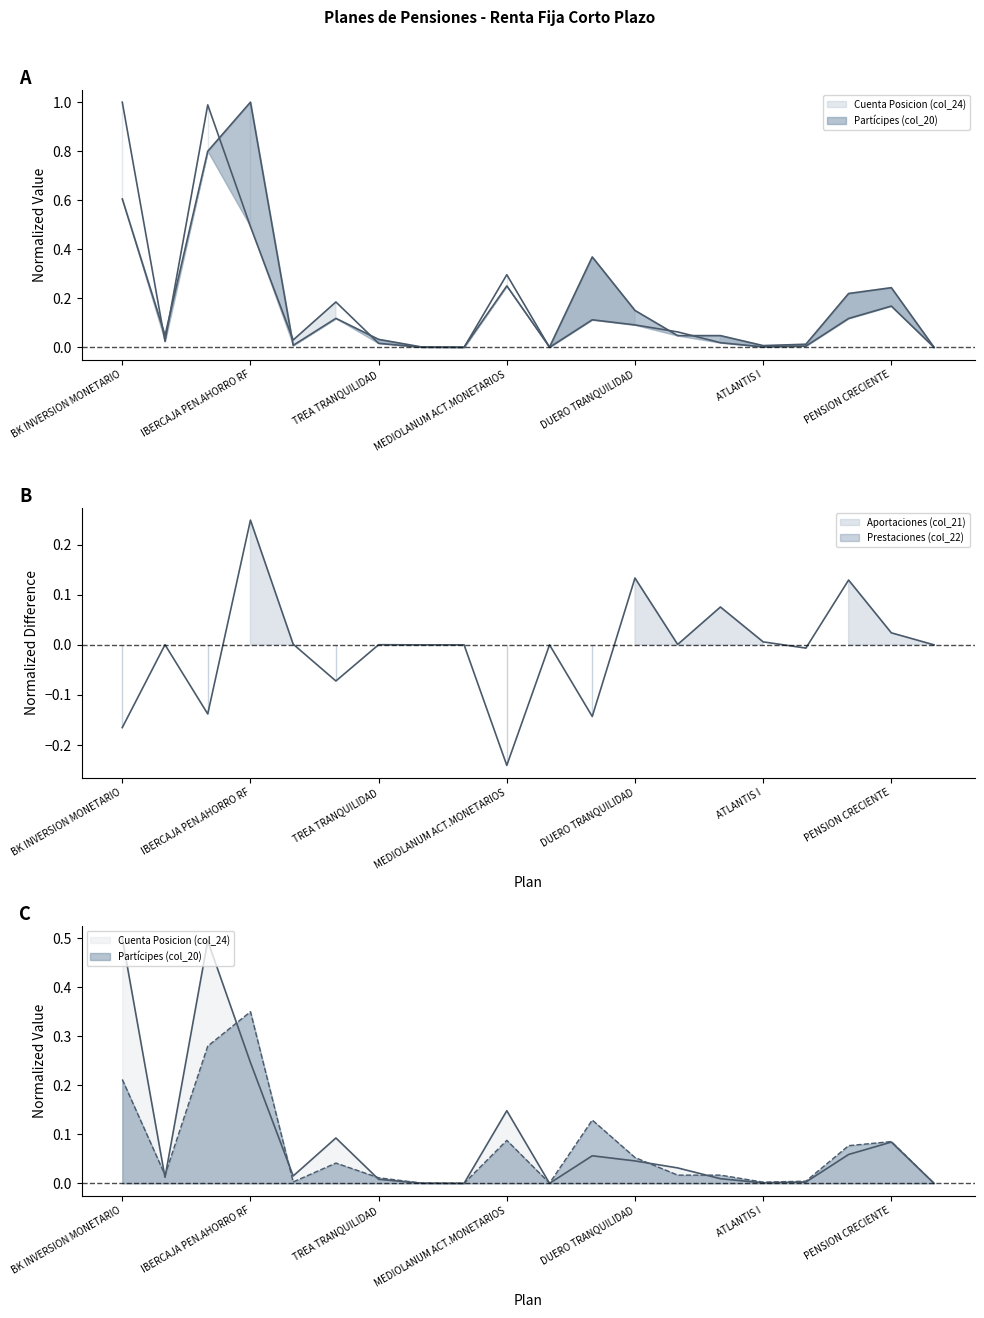

What is the difference between the second highest and minimum values in the Cuenta Posicion (col_24) series?

1.0